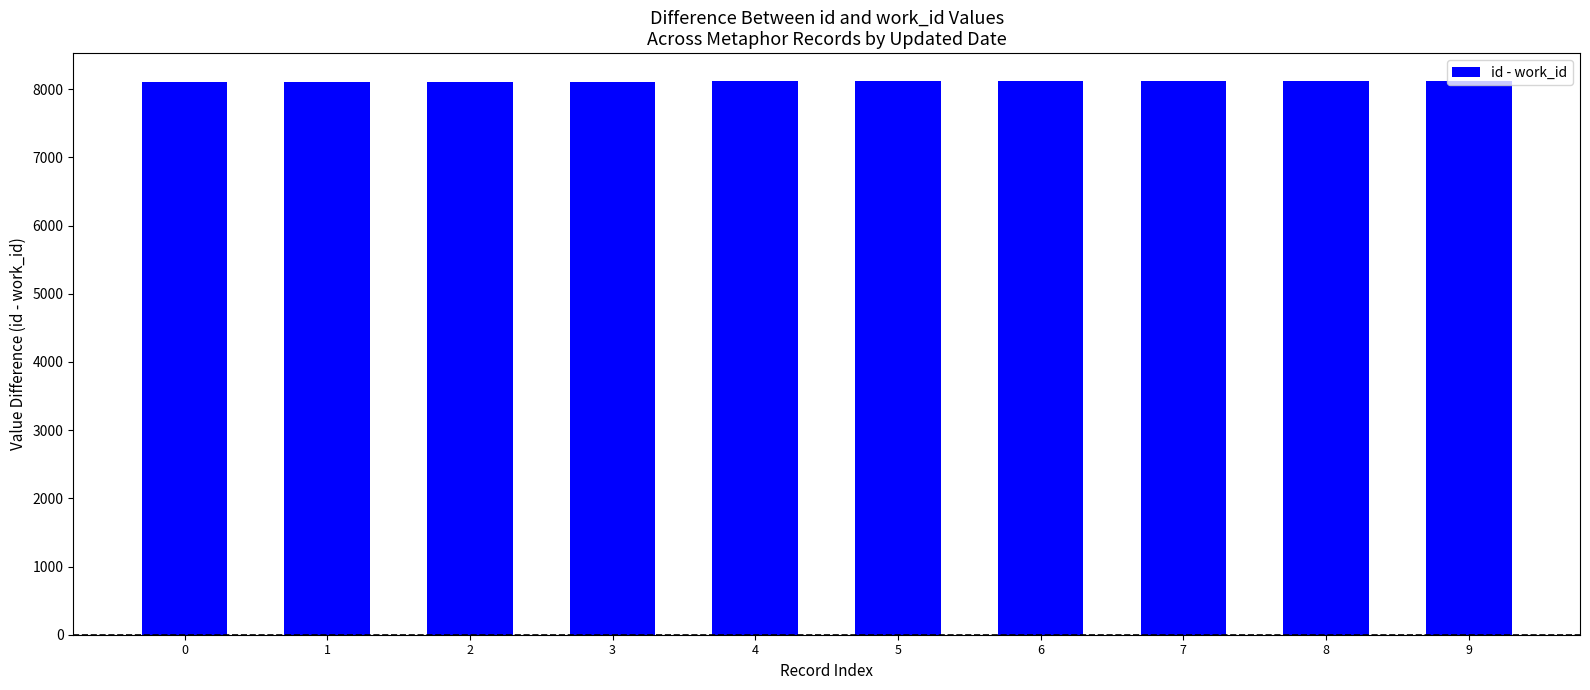

What is the change in value from 1 to 9?

+16